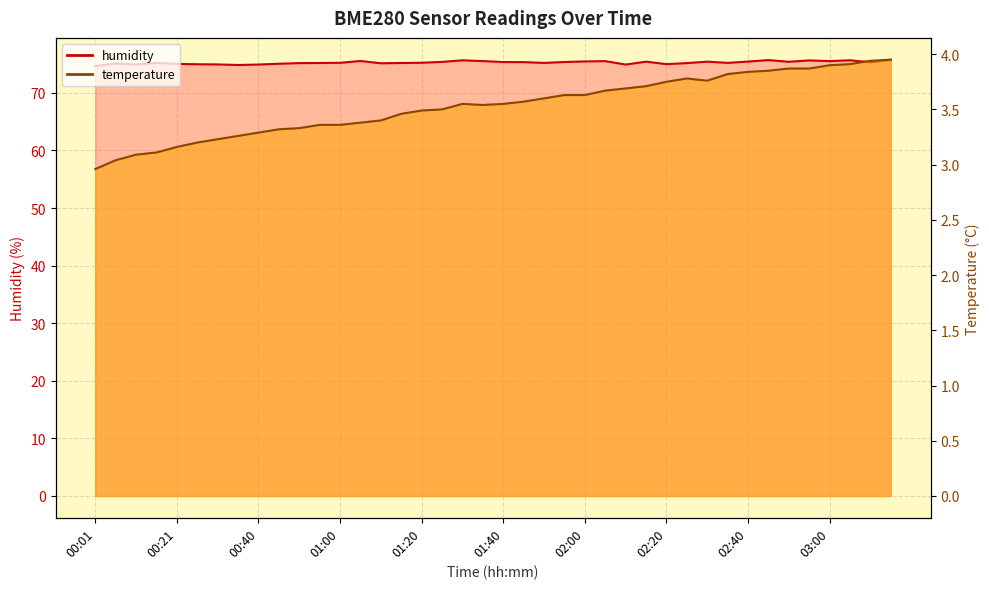

True or false: humidity and temperature cross at least once.

False